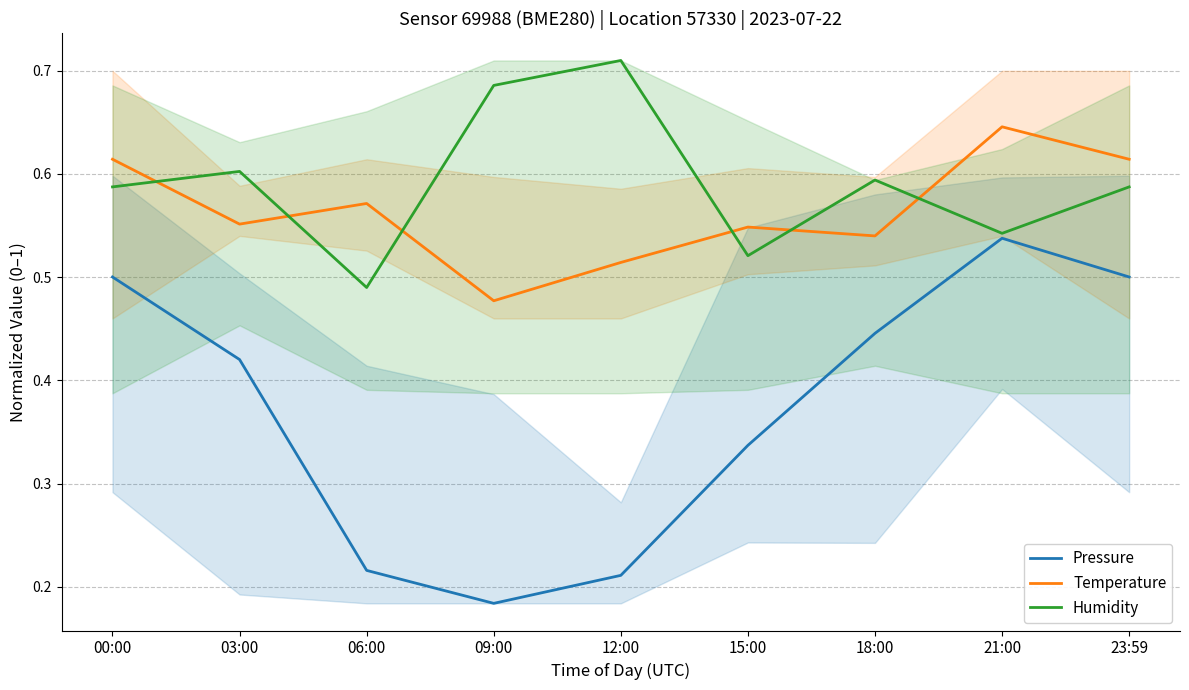

The value of Temperature at 00:00 is 0.6. True or false?

True